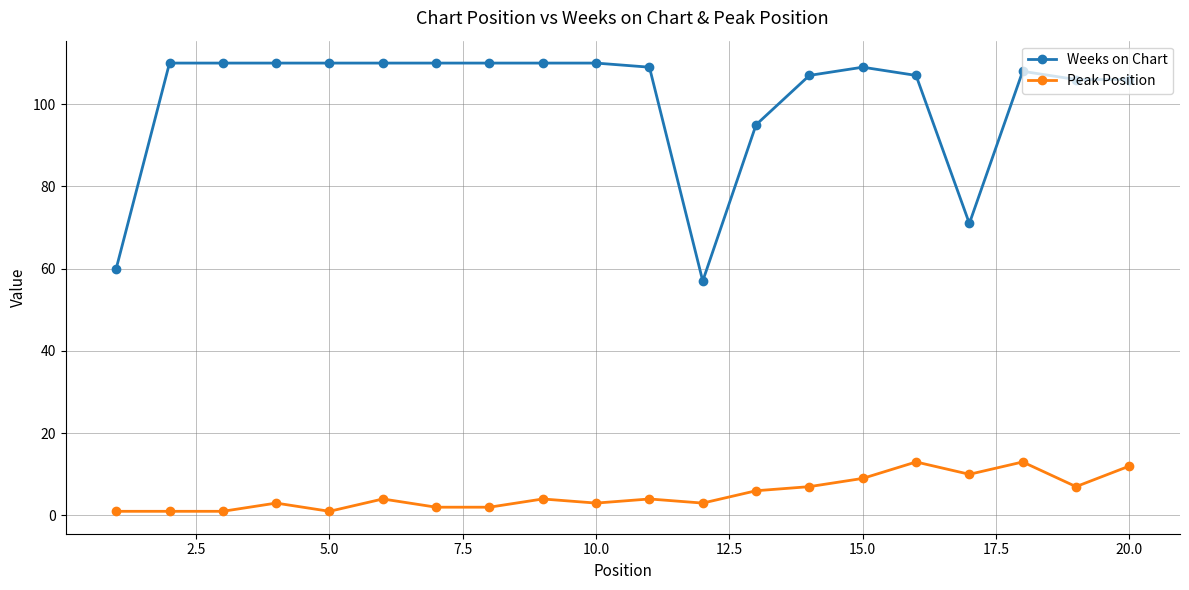

What is the value of the Peak Position point at the 15th from the left?

9